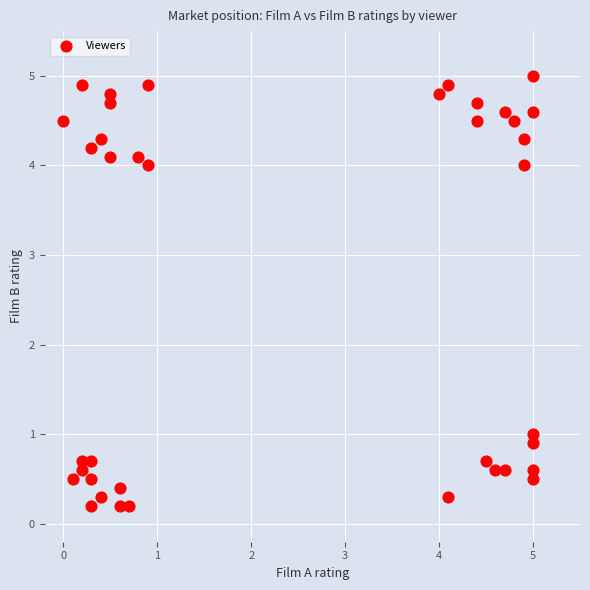

What is the range of Y values (max minus min)?

4.8